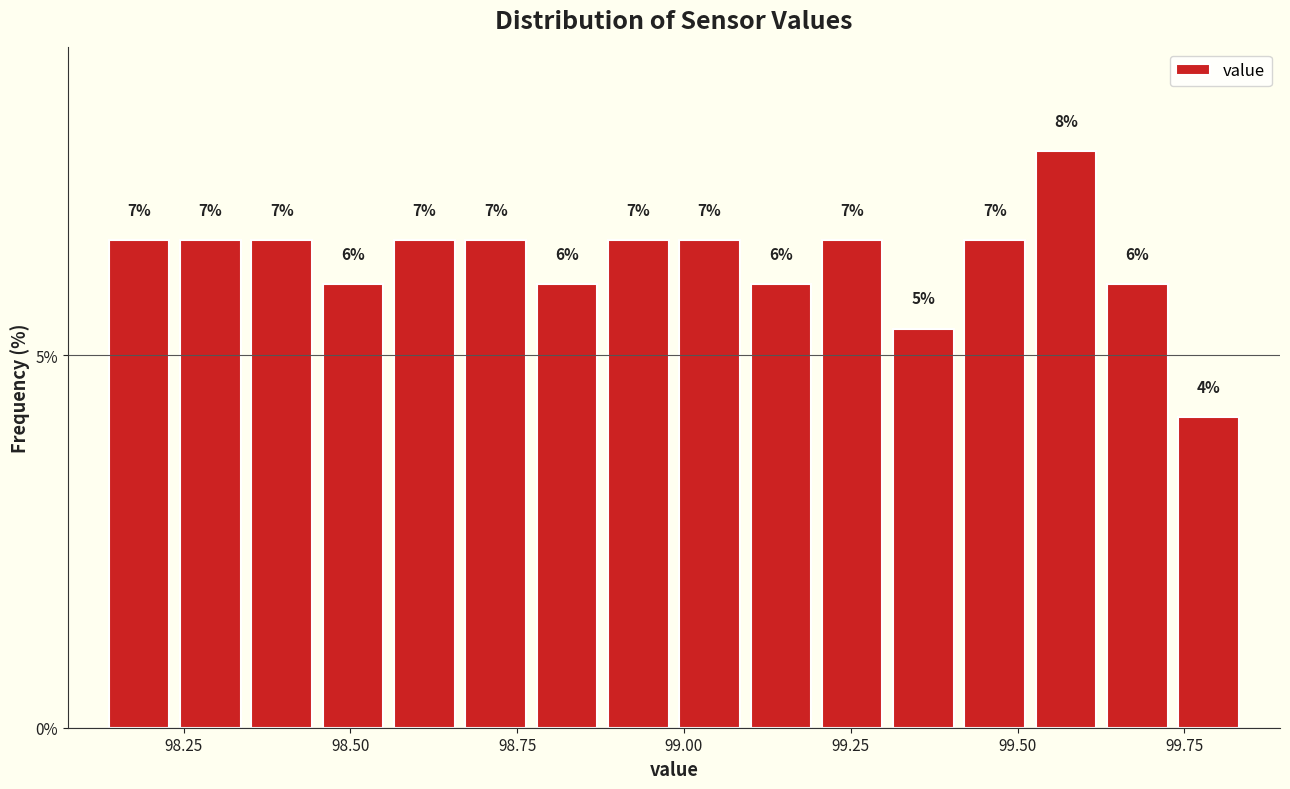

Around what value on the x-axis is the tallest bar? Give the approximate position of its centre, as read against the axis.

99.55